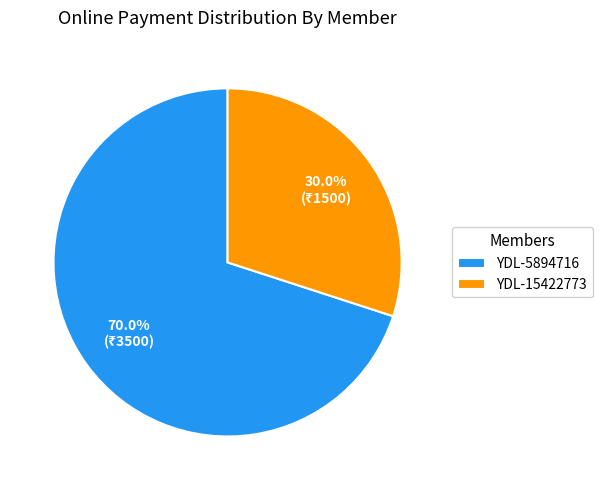

Count the number of slices in the pie.

2